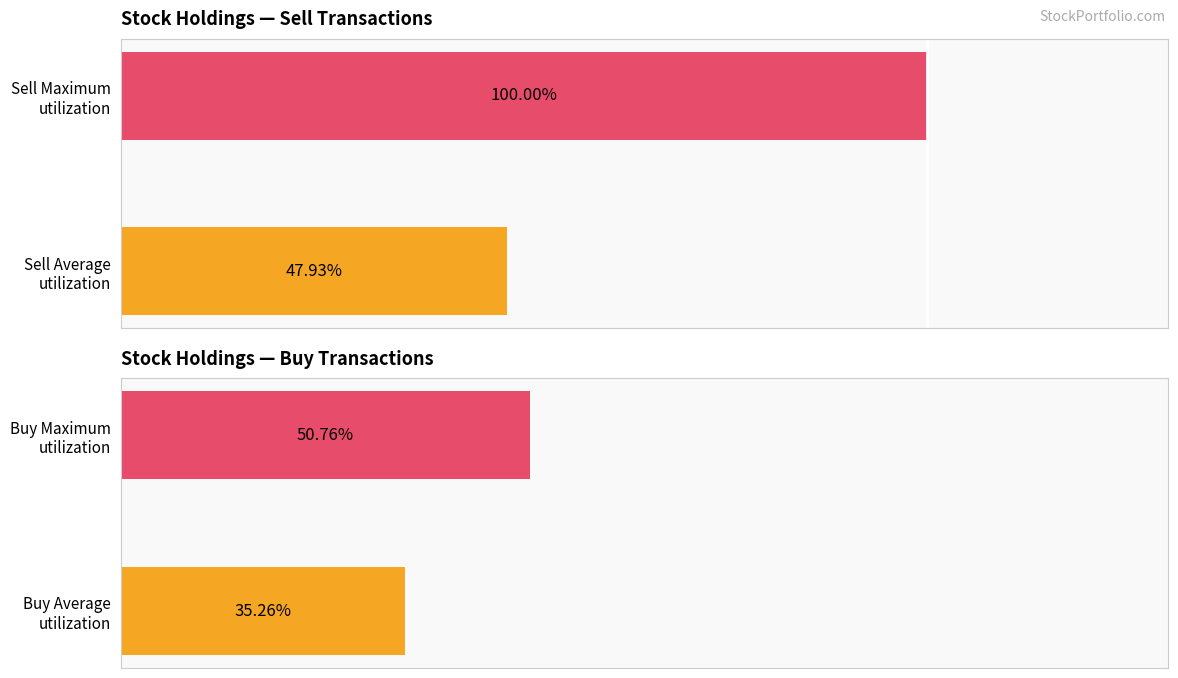

Rank the series at 0 from lowest to highest value.

Buy, Sell